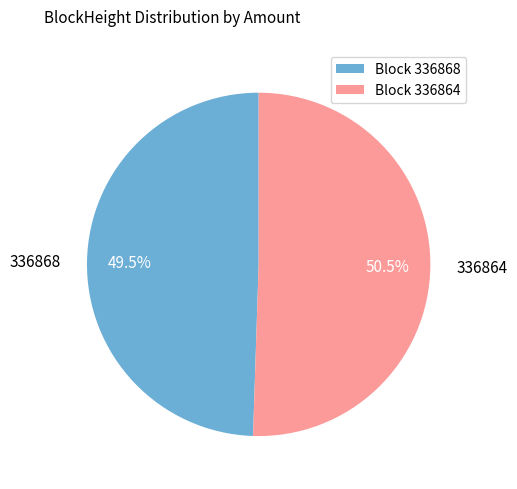

Which category has the smallest portion of the pie?

336868